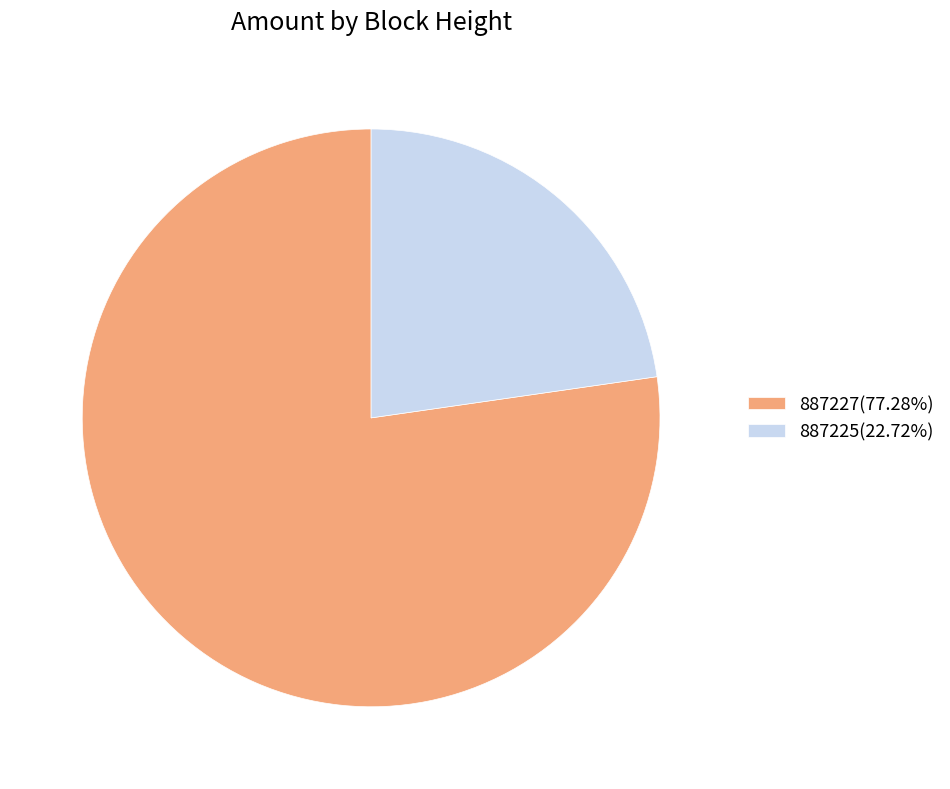

Is the sum of 887227(77.28%) and 887225(22.72%) greater than half?

Yes